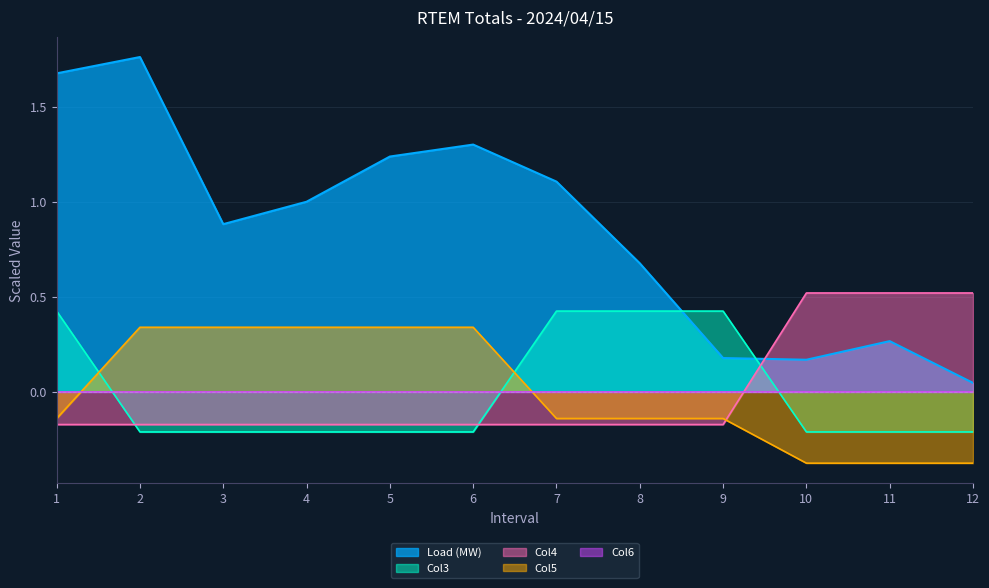

Rank the series by their maximum value, from highest to lowest.

Load (MW), Col4, Col3, Col5